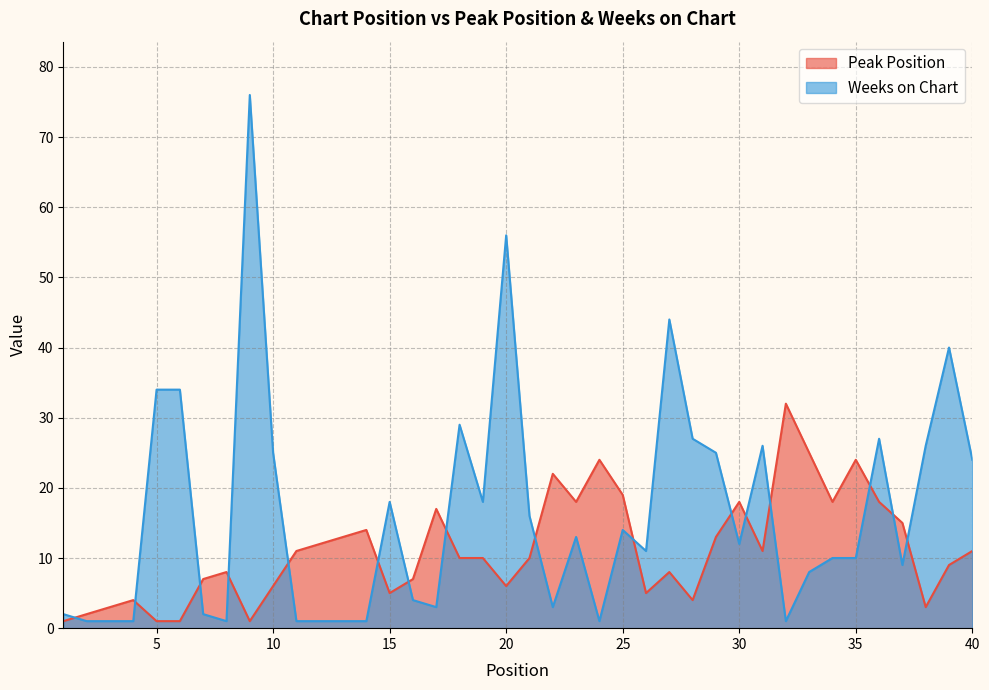

Between which two adjacent categories do Weeks on Chart and Peak Position first intersect?

1 and 2